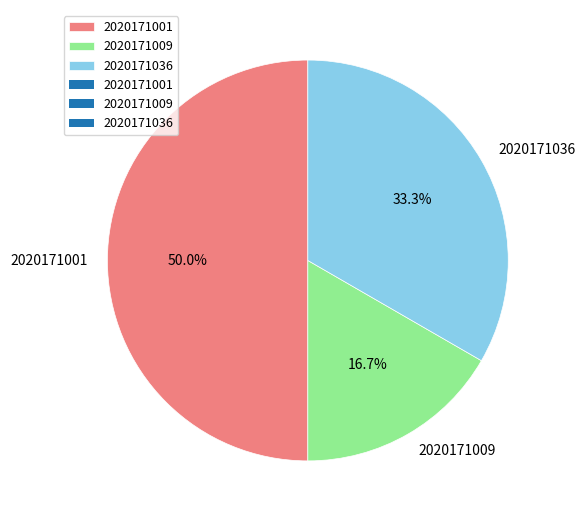

To the nearest percent, what is the difference between the largest and smallest slice percentages?

33%